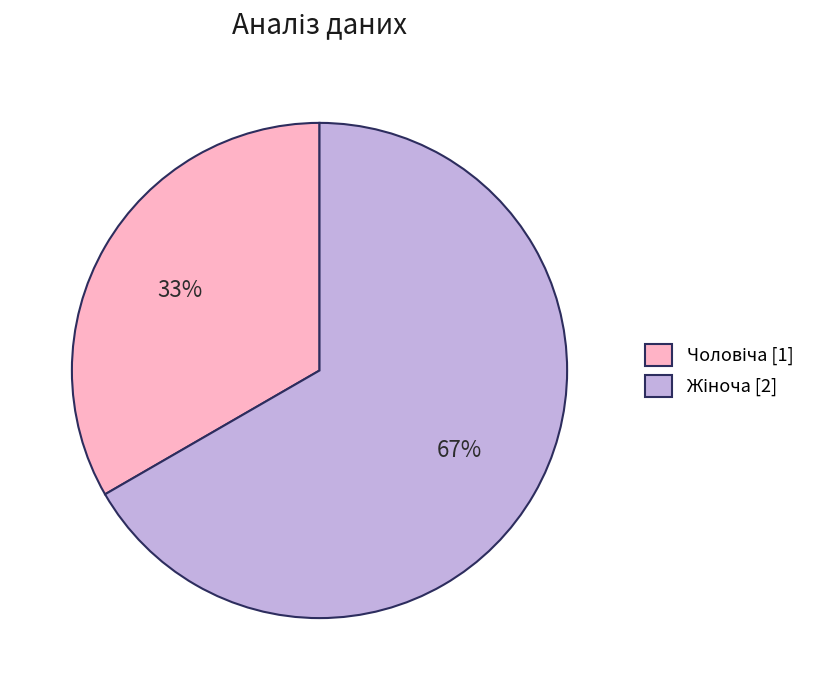

Is there any slice that represents more than half of the pie?

Yes